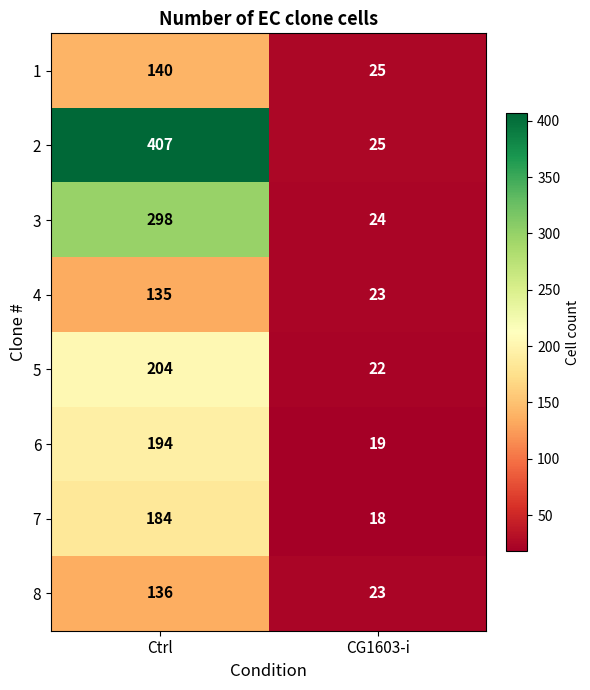

Read the 7 value at Ctrl, to the nearest 10.

180